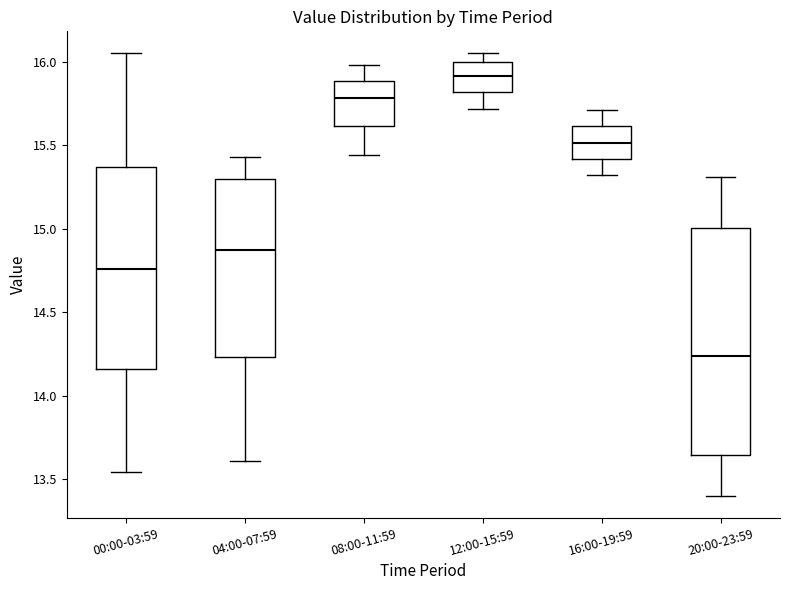

Where is the upper edge of the box for 20:00-23:59 on the y-axis? The values are not printed on the chart, so give them approximately, as read against the axis.

15.00